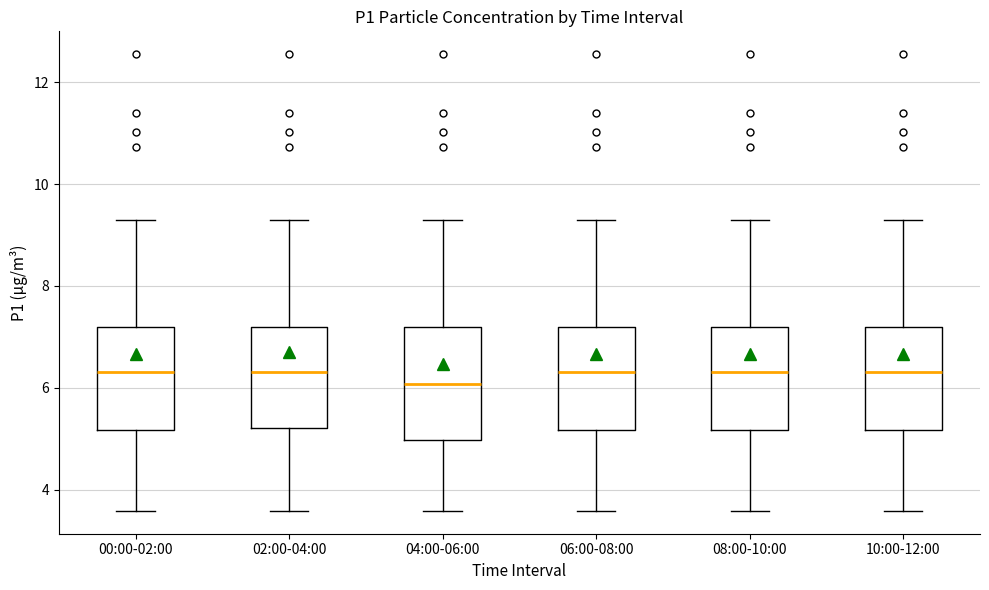

Which box has the lowest median line?

04:00-06:00